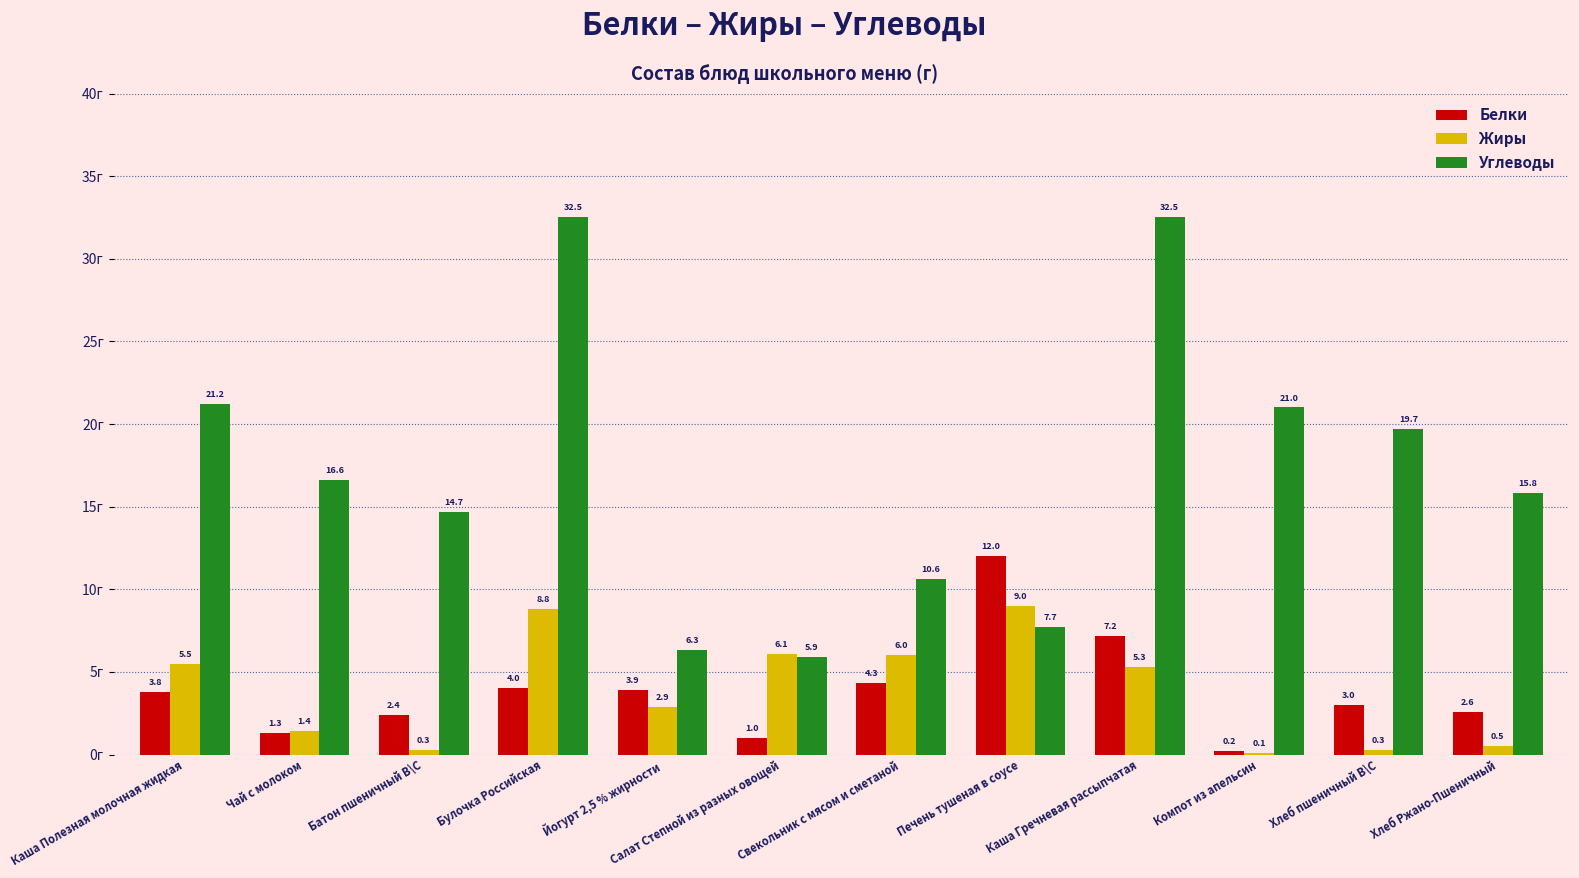

What is the difference between the Углеводы values at Печень тушеная в соусе and Компот из апельсин?

13.3